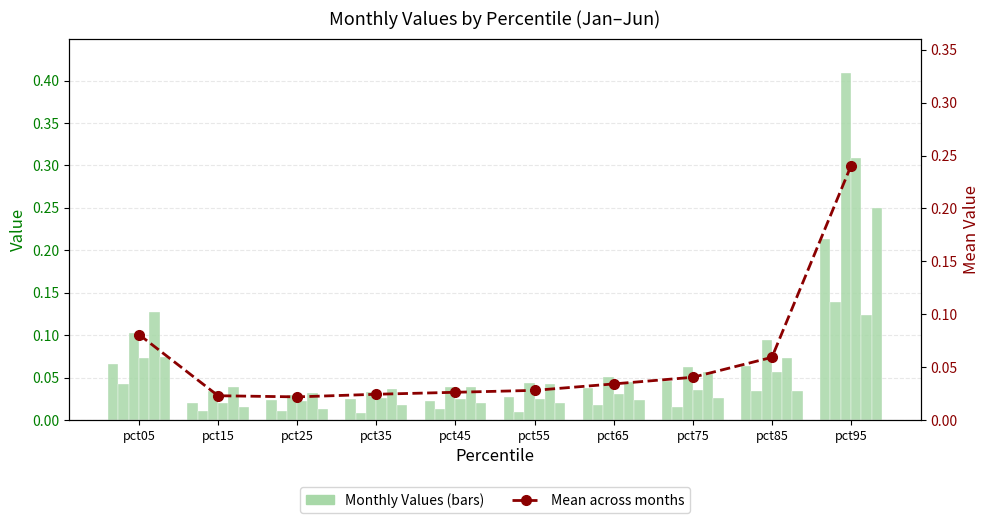

At which label does Mean across months reach its peak?

pct95